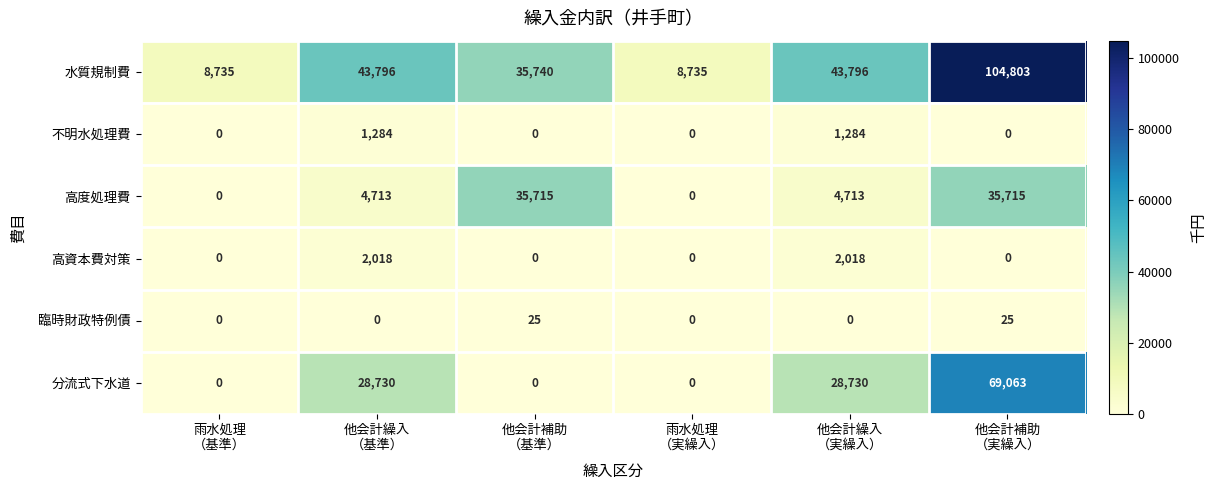

Count the number of categories in the chart.

6